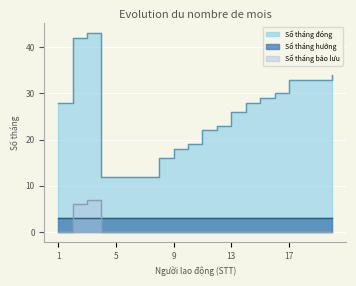

Is the value of Số tháng đóng at 6 greater than the value of Số tháng bảo lưu at 14?

Yes